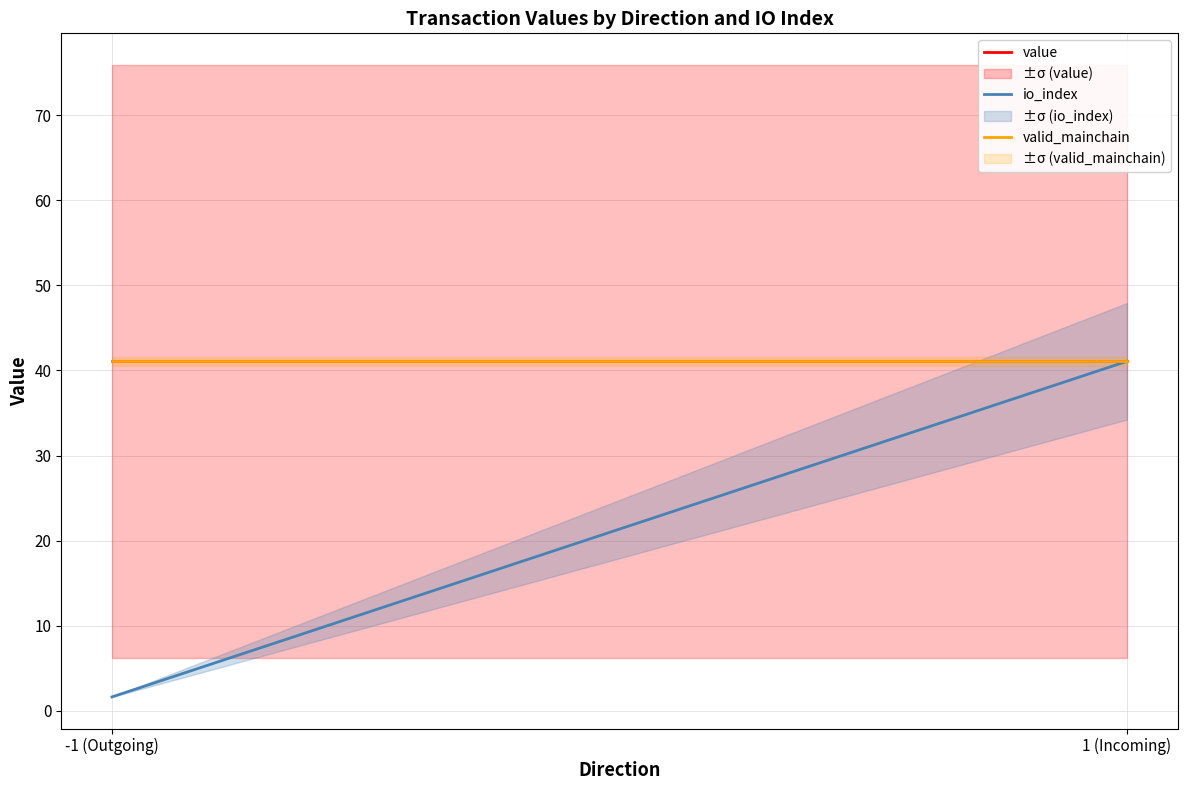

At how many categories does at least one series exceed 6?

2